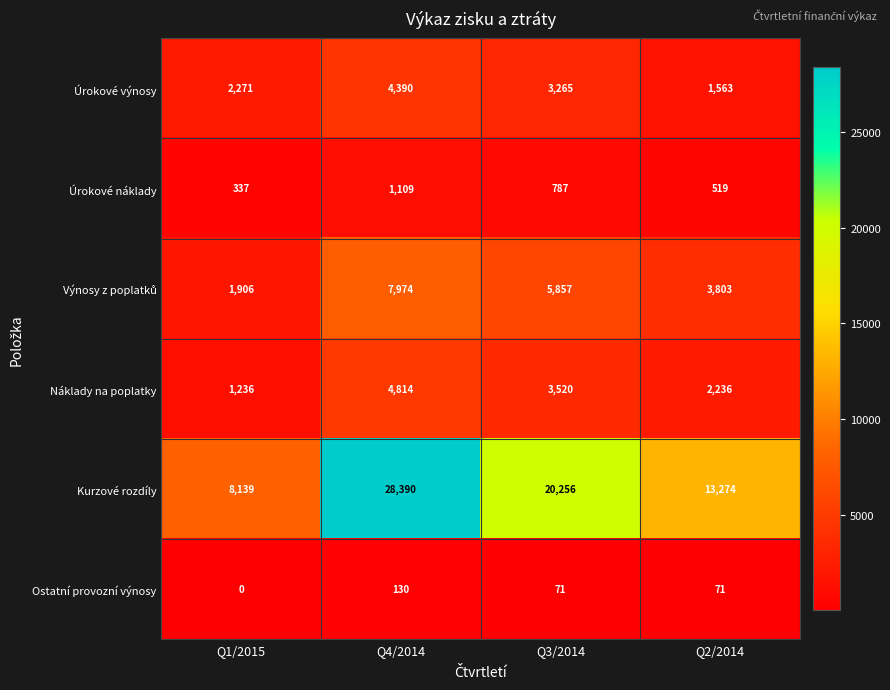

What is the total value across all series at Q1/2015?

13889